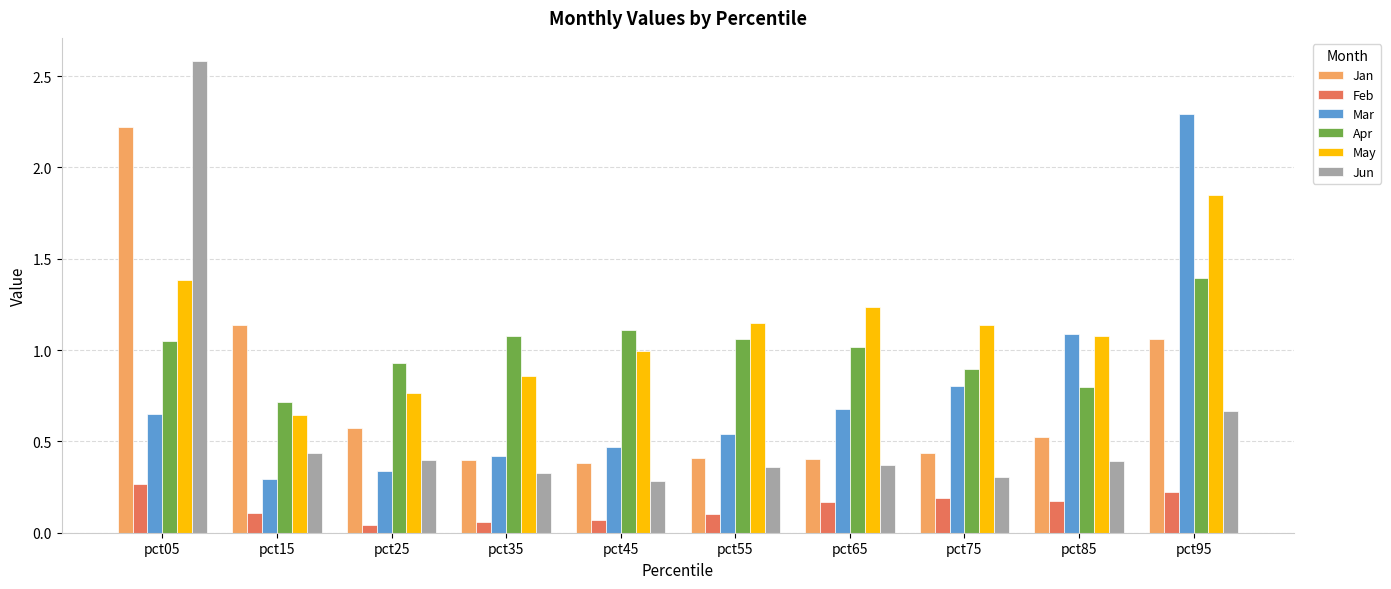

At pct95, list the series in order from smallest to largest.

Feb, Jun, Jan, Apr, May, Mar